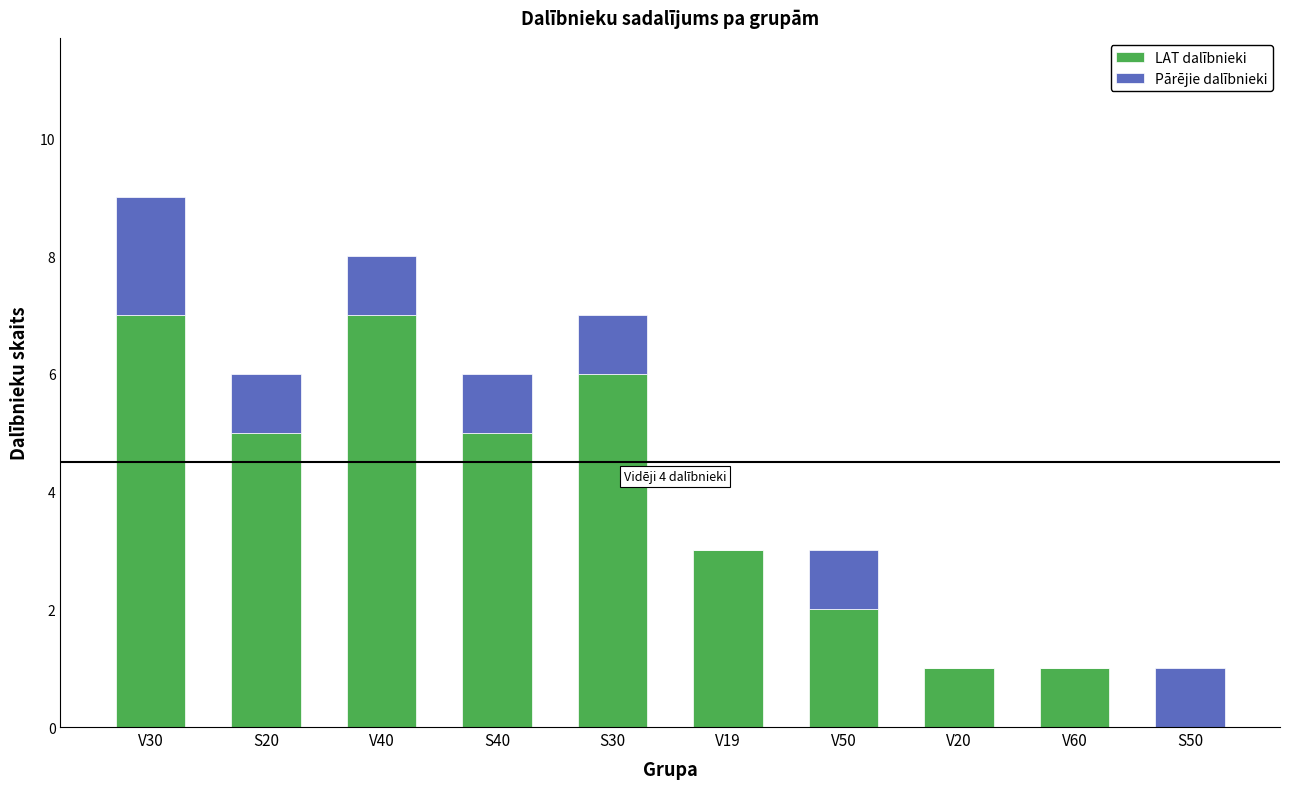

Does the chart contain stacked bars?

Yes